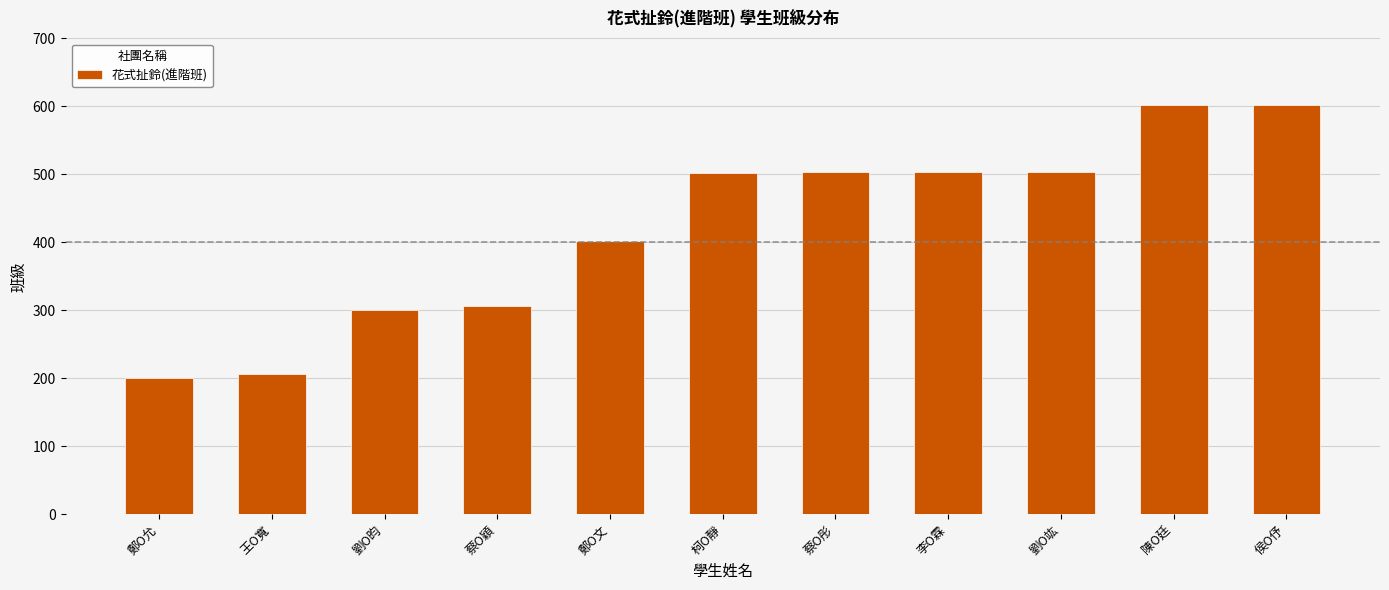

Which has a higher value, 劉O竑 or 陳O廷?

陳O廷